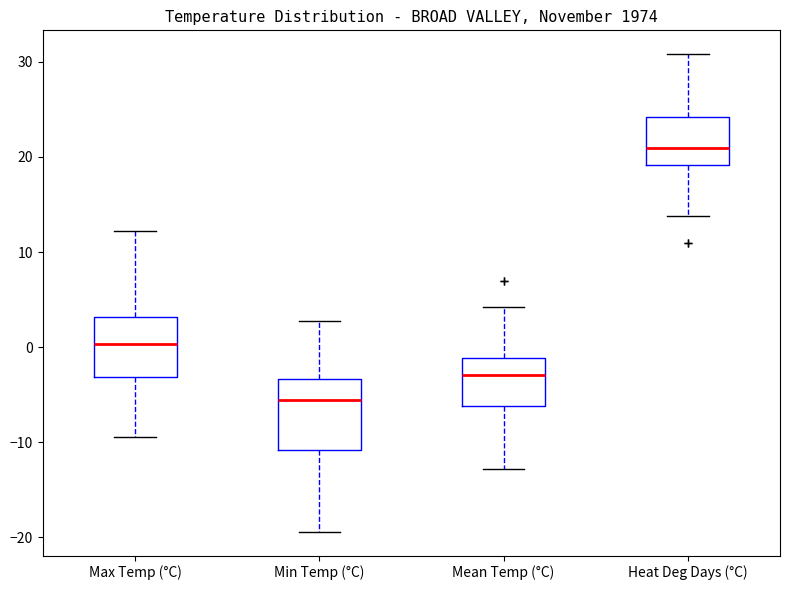

Where does the lower whisker of the box for Max Temp (°C) end on the y-axis? The values are not printed on the chart, so give them approximately, as read against the axis.

-9